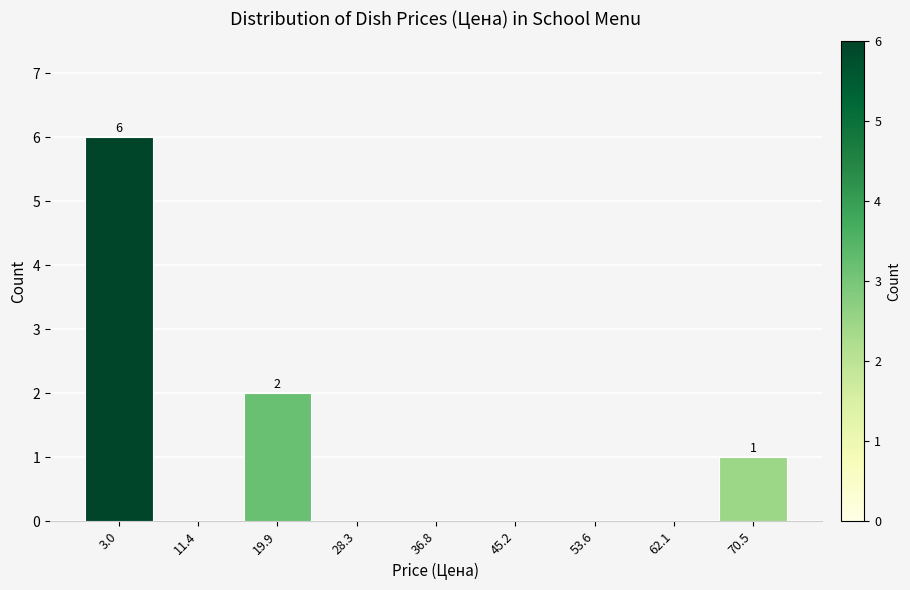

Reading left to right, list all the values displayed in this chart.

3.0=6	11.4=0	19.9=2	28.3=0	36.8=0	45.2=0	53.6=0	62.1=0	70.5=1